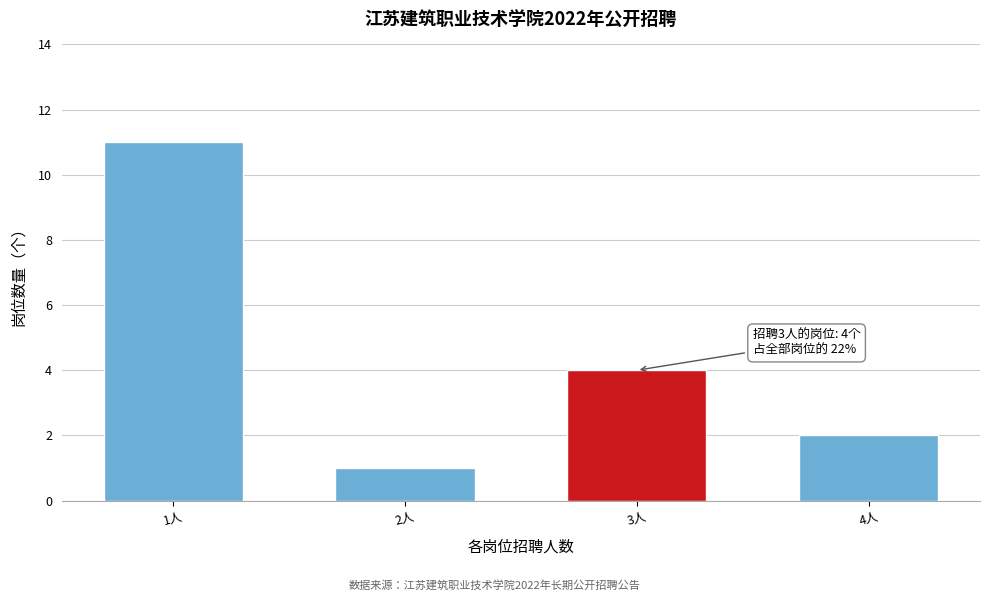

Reading left to right, transcribe all the data shown in this chart.

1人=11	2人=1	3人=4	4人=2